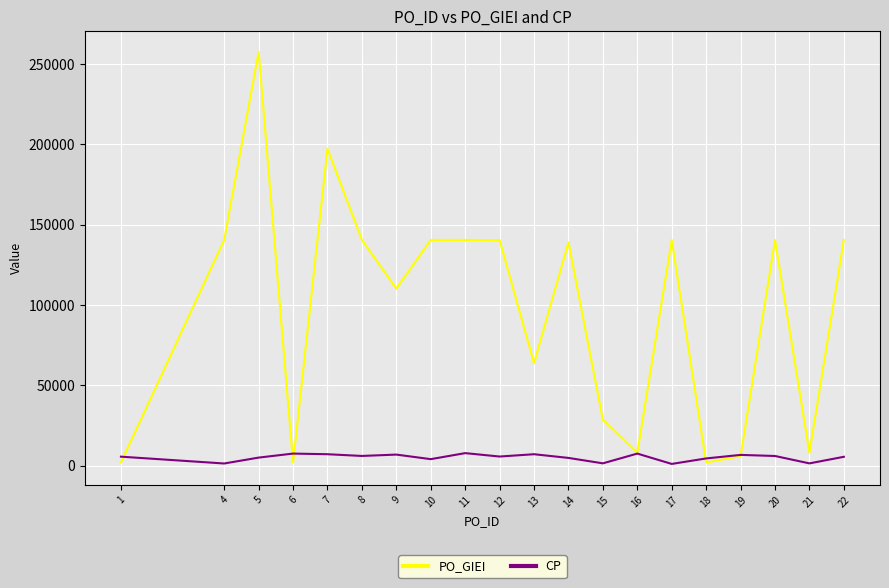

What is the difference between the highest and lowest values at 22?

134995